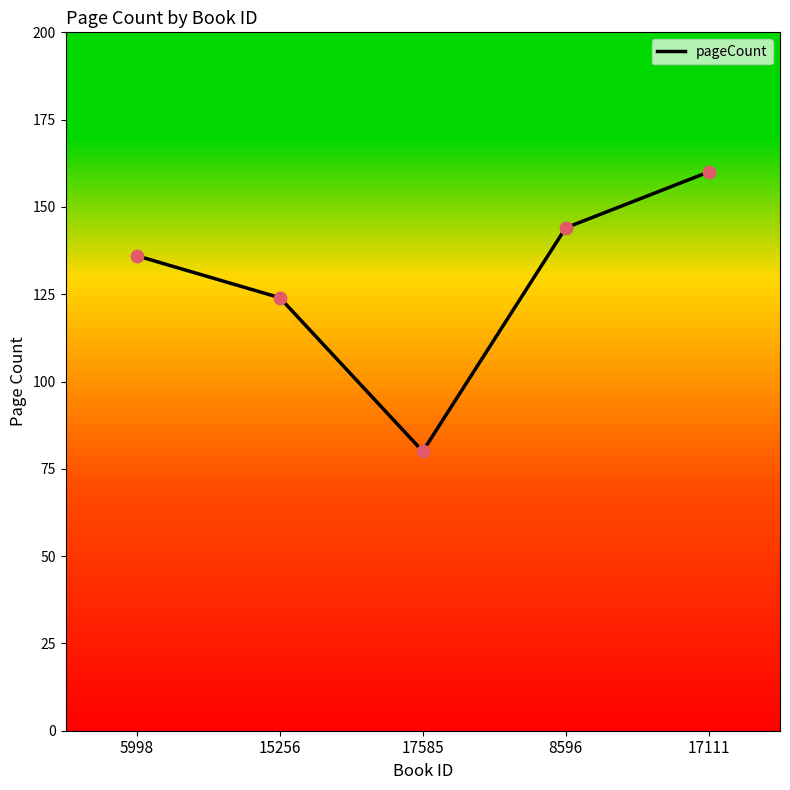

Between 17111 and 8596, which is larger?

17111